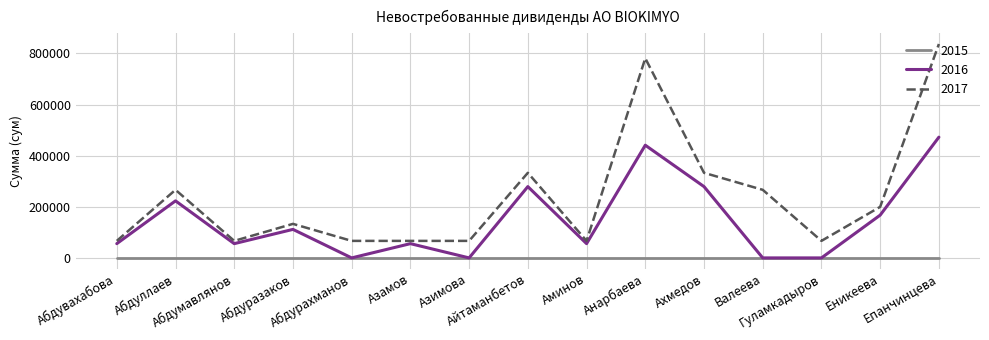

List the series in order of their peak value, highest first.

2017, 2016, 2015